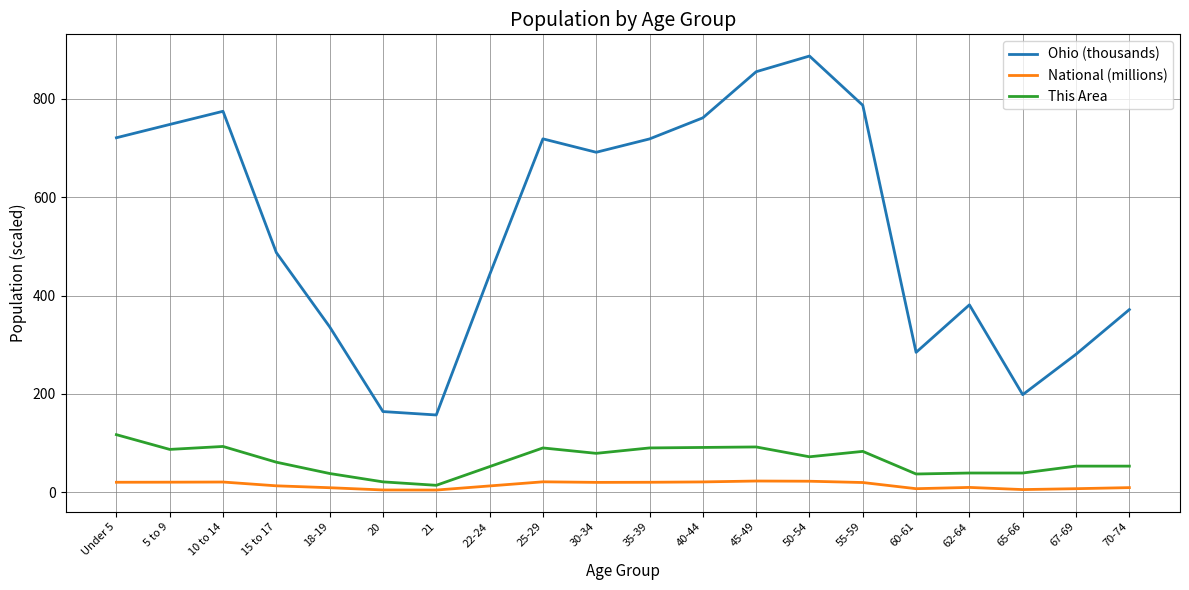

True or false: Ohio (thousands) has a value of 1144.6 at 45-49.

False